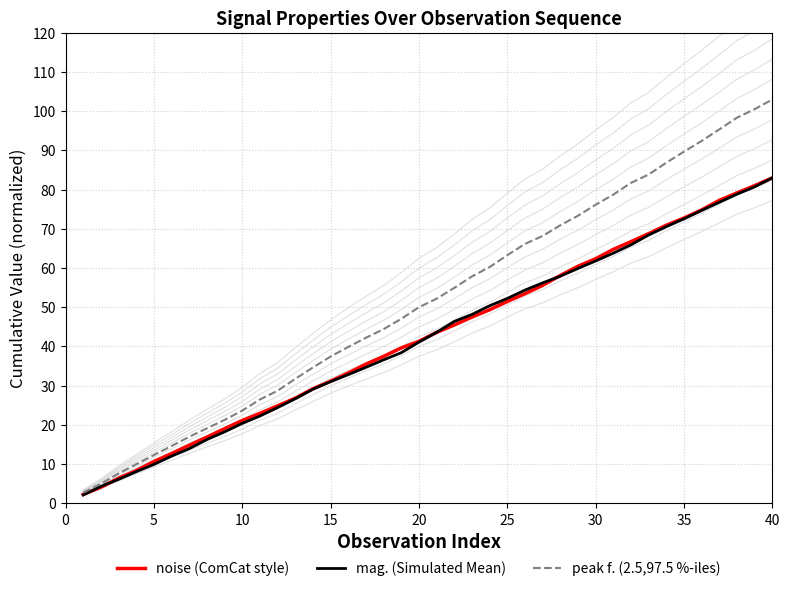

How many data points in peak f. (2.5,97.5 %-iles) are less than 52?

20